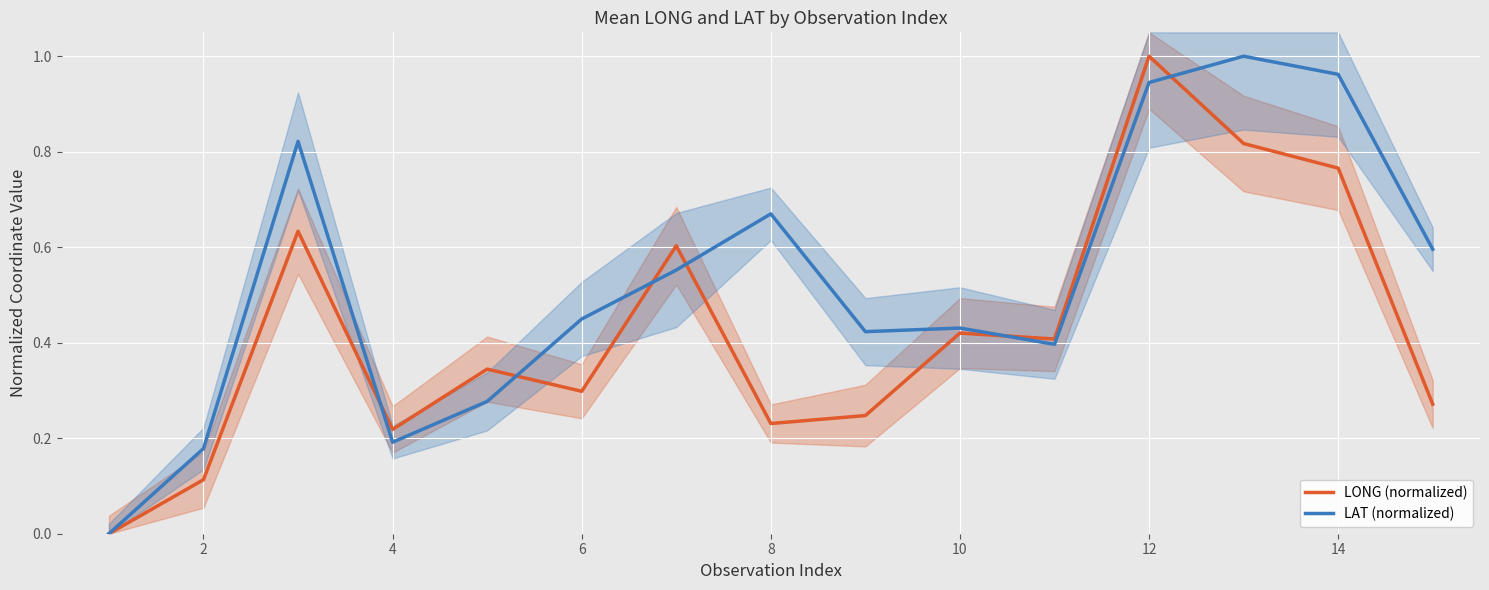

True or false: LONG (normalized) has a value of 1.1 at 14.

False